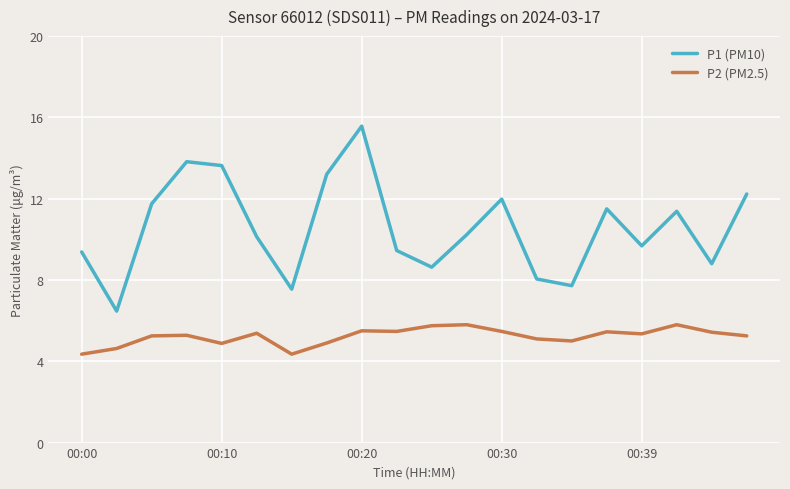

Which series has the largest total across all categories?

P1 (PM10)